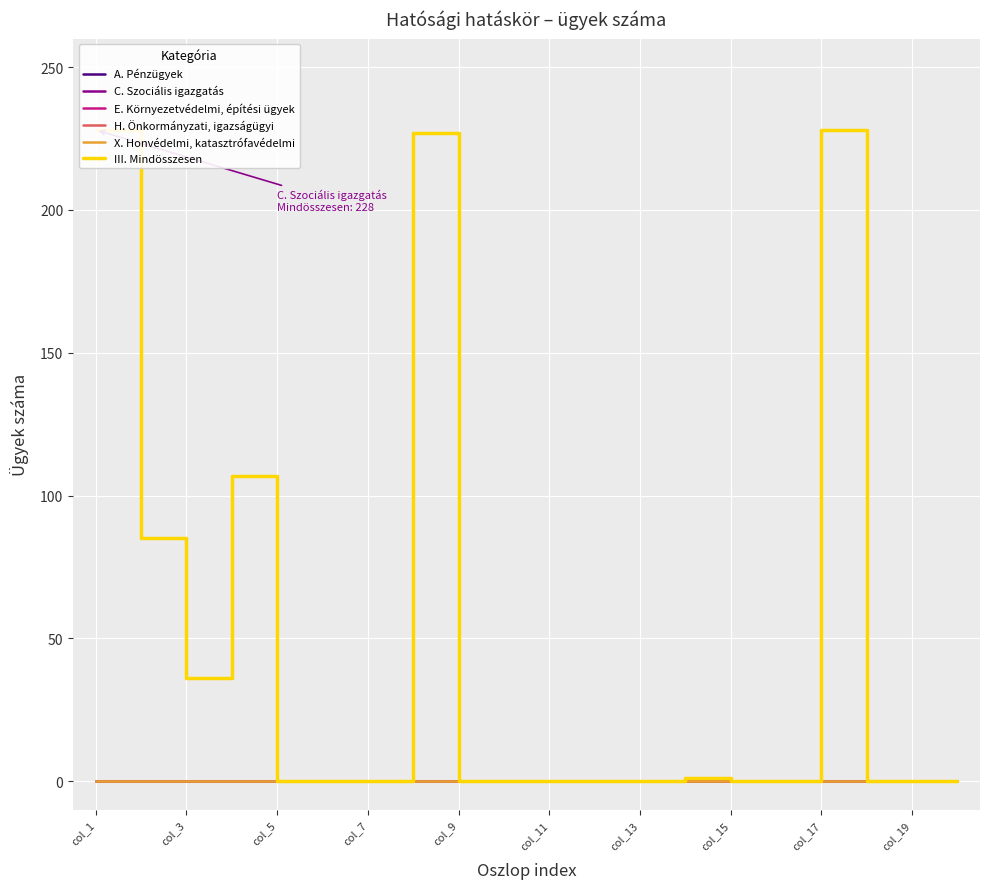

What is the difference between the highest and lowest values at col_1?

228